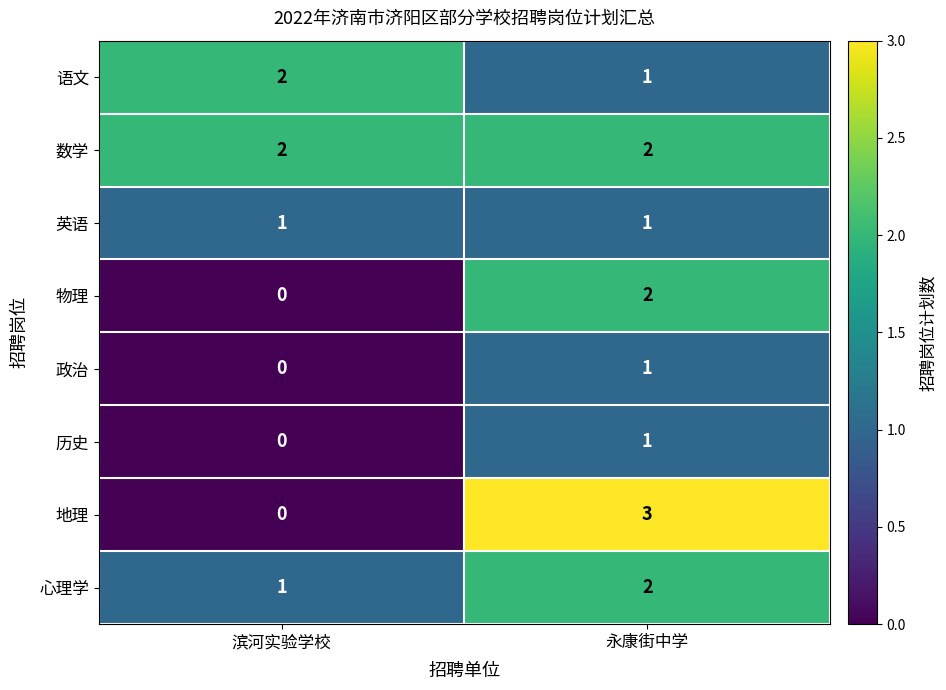

What is the difference between the highest and lowest values at 滨河实验学校?

2